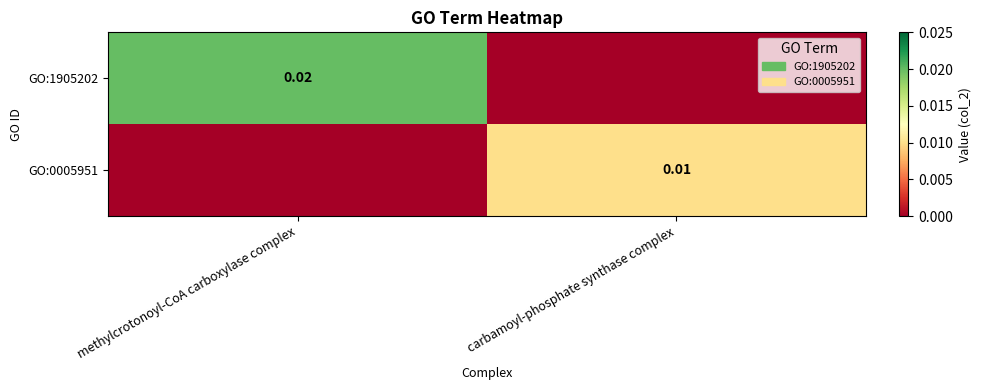

Count the number of data series in this chart.

2